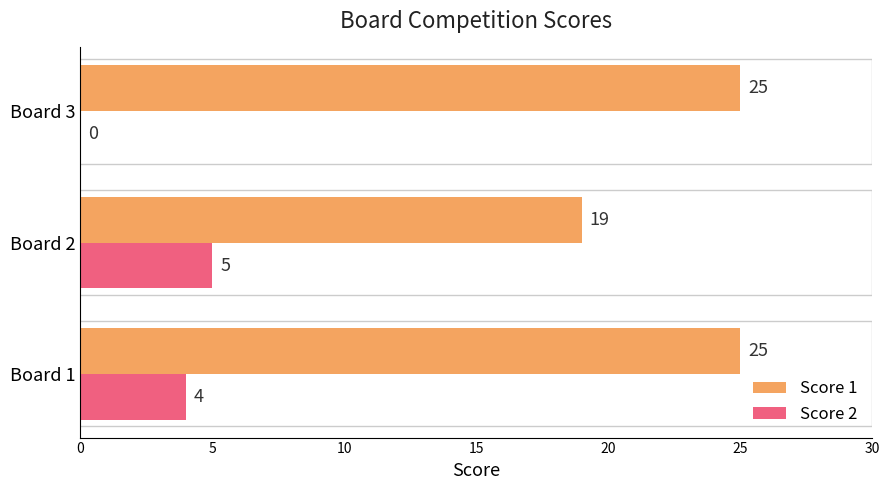

What is the sum of all Score 1 values?

69